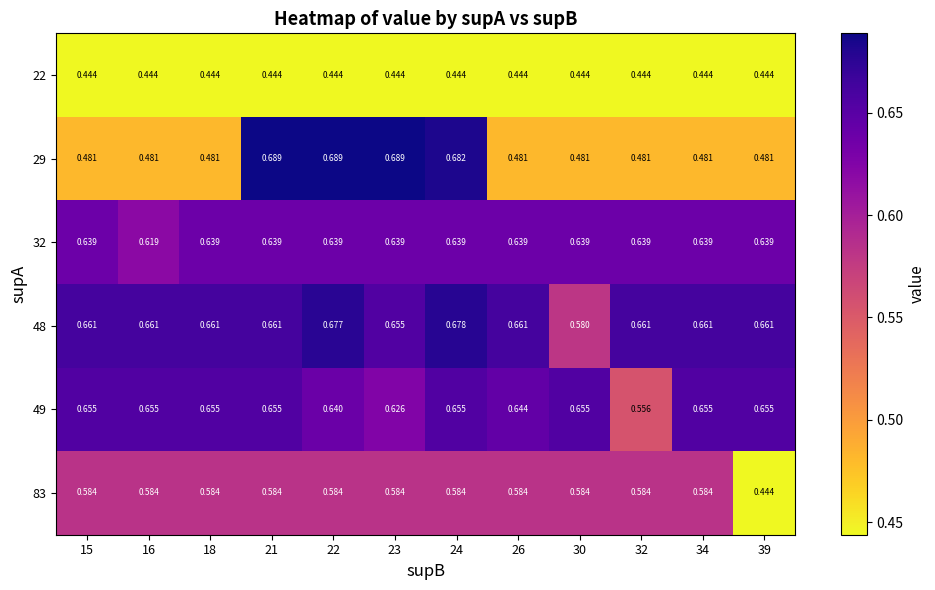

Is the value of 48 at 39 greater than the value of 32 at 30?

Yes